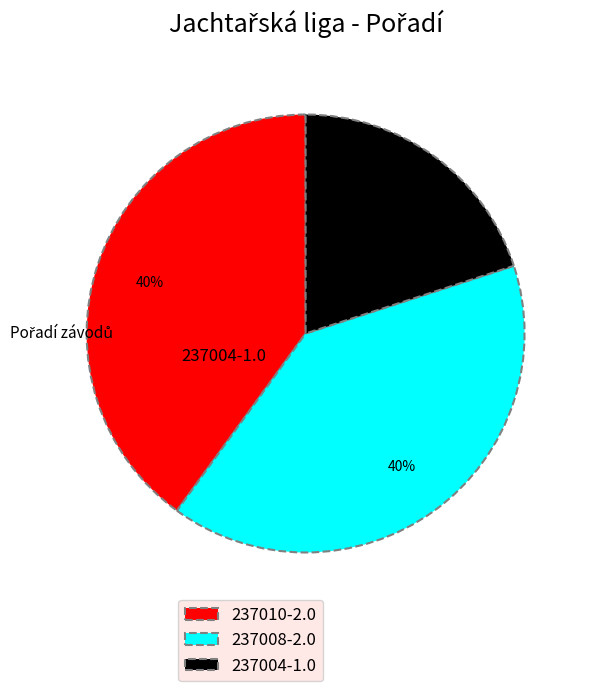

To the nearest percent, what percentage of the pie is 237008?

40%